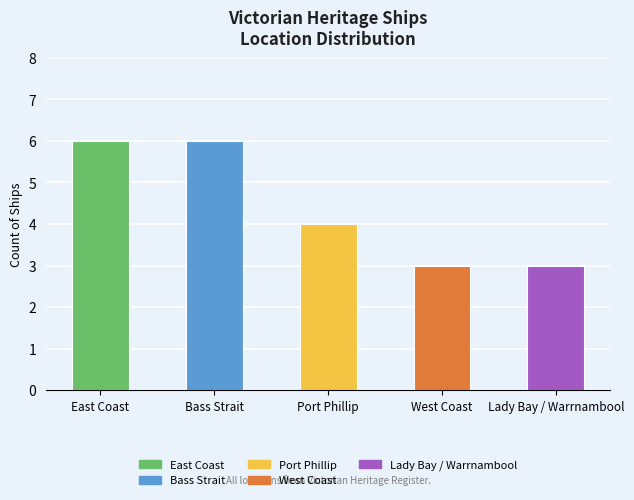

What position from the left is Lady Bay / Warrnambool?

5